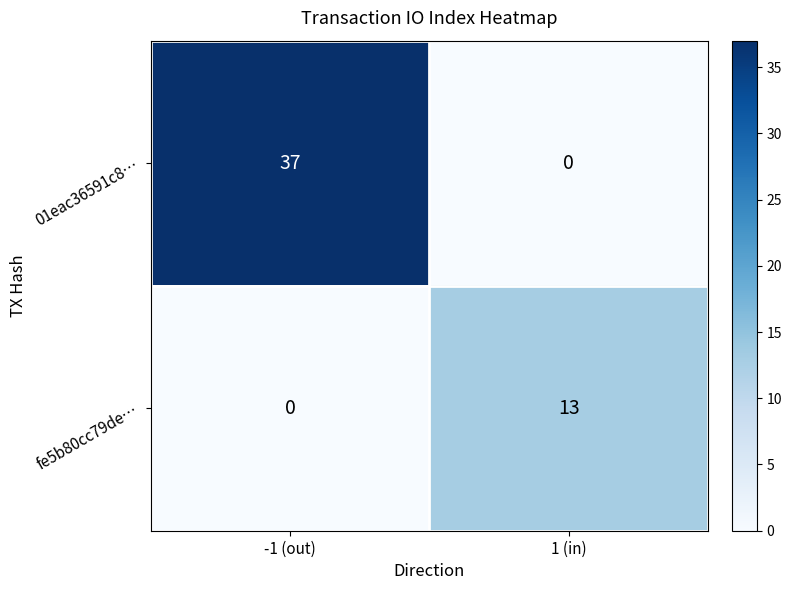

At how many categories does at least one series exceed 12?

2